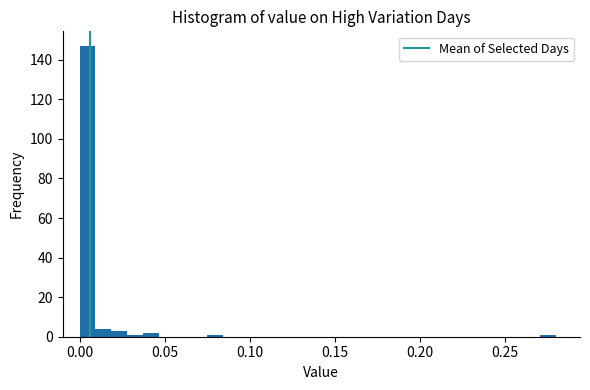

Around what value on the x-axis is the tallest bar? Give the approximate position of its centre, as read against the axis.

0.005